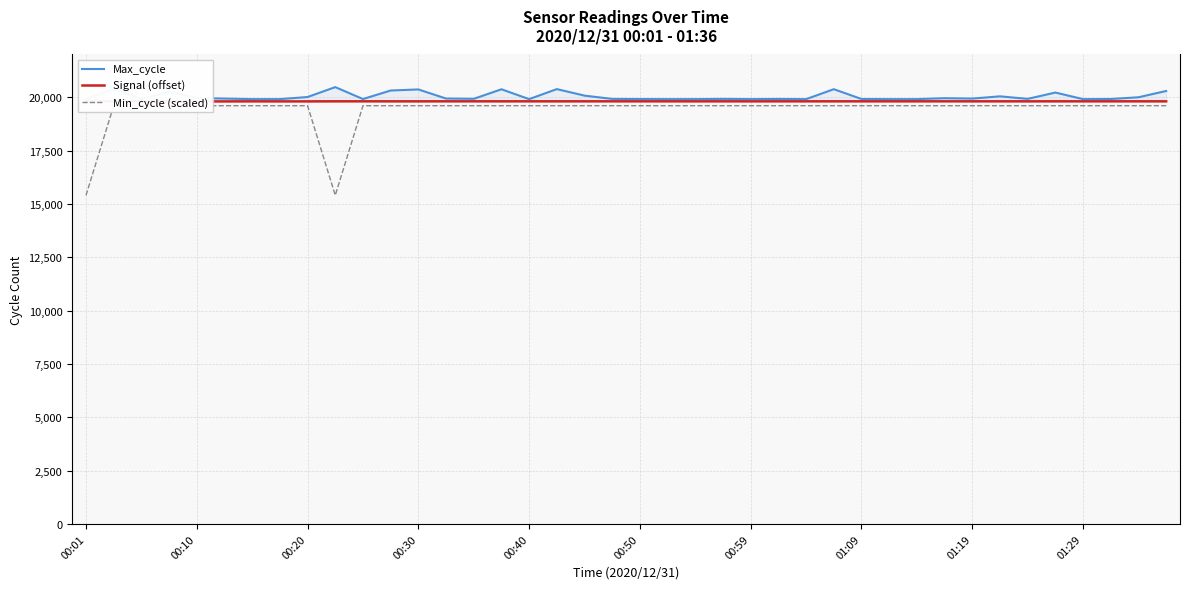

List the series in order of their overall mean, highest first.

Max_cycle, Signal (offset), Min_cycle (scaled)